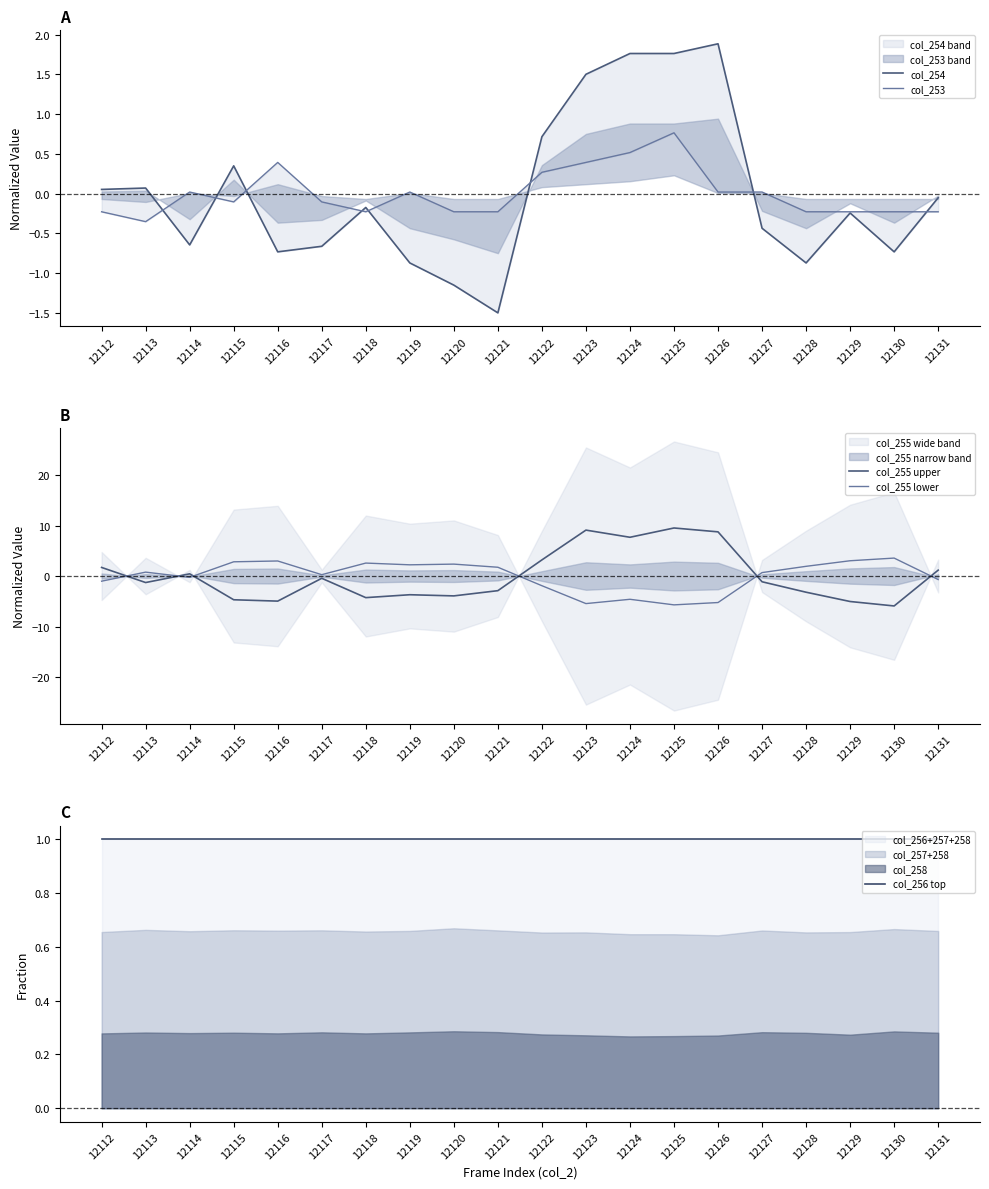

At 12119, list the series in order from largest to smallest.

col_255 lower, col_256 top, col_253, col_254, col_255 upper